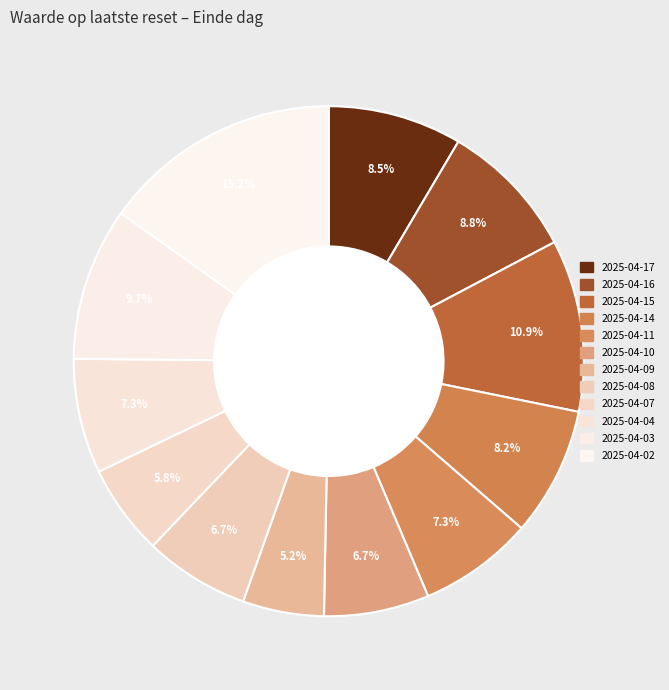

To the nearest percent, what percentage of the pie is 2025-04-15?

11%